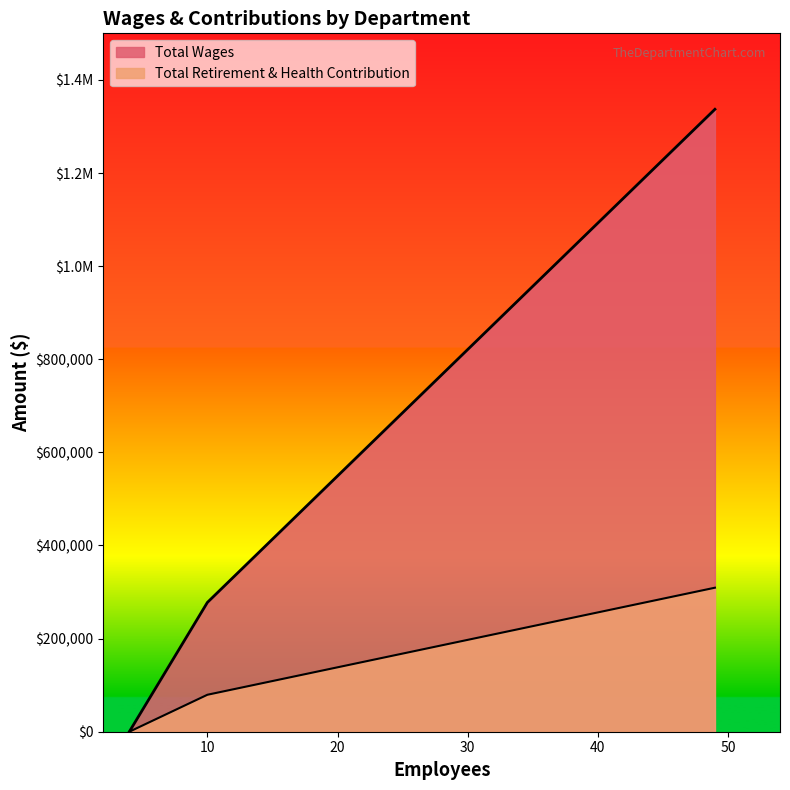

True or false: Total Retirement & Health Contribution has a value of 79391 at Administration.

True